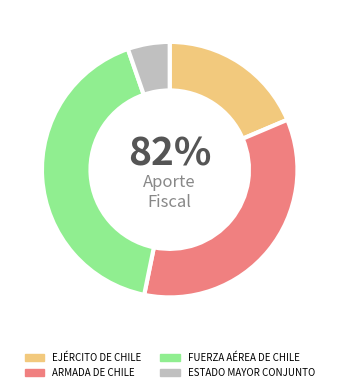

To the nearest percent, what portion does ESTADO MAYOR CONJUNTO represent?

5%